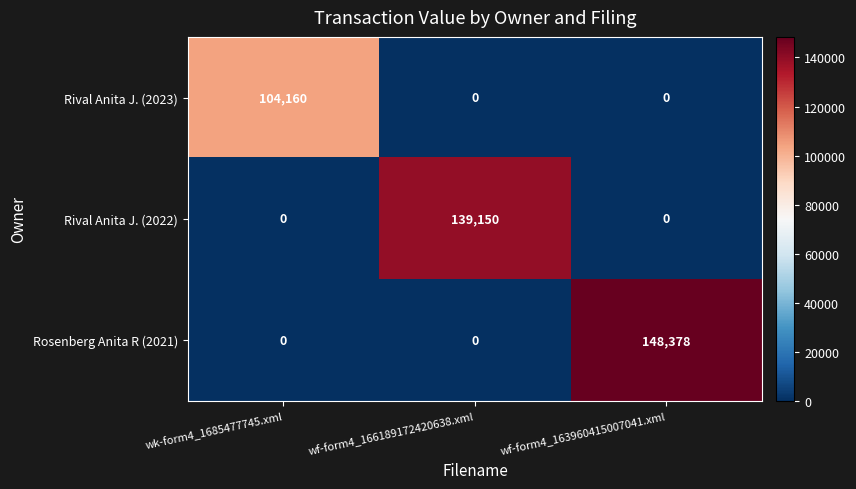

List the series in order of their overall mean, highest first.

Rosenberg Anita R (2021), Rival Anita J. (2022), Rival Anita J. (2023)